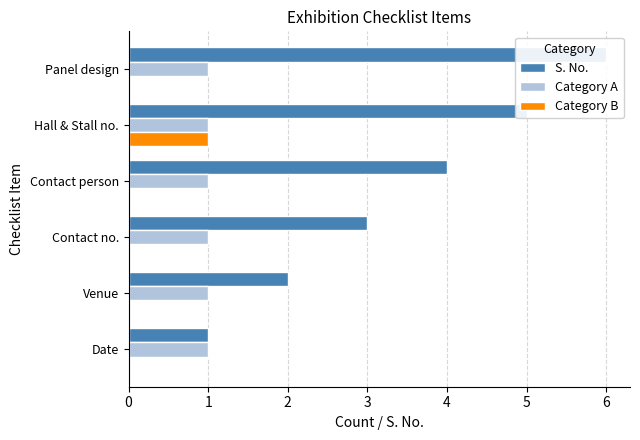

How many S. No. values are between 2 and 5?

4